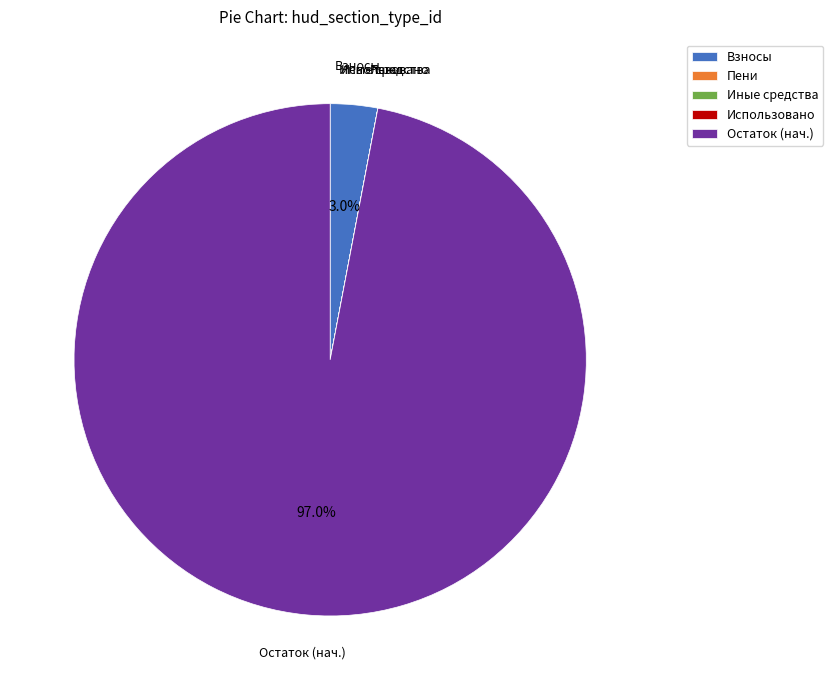

To the nearest percent, what is the average slice percentage?

20%